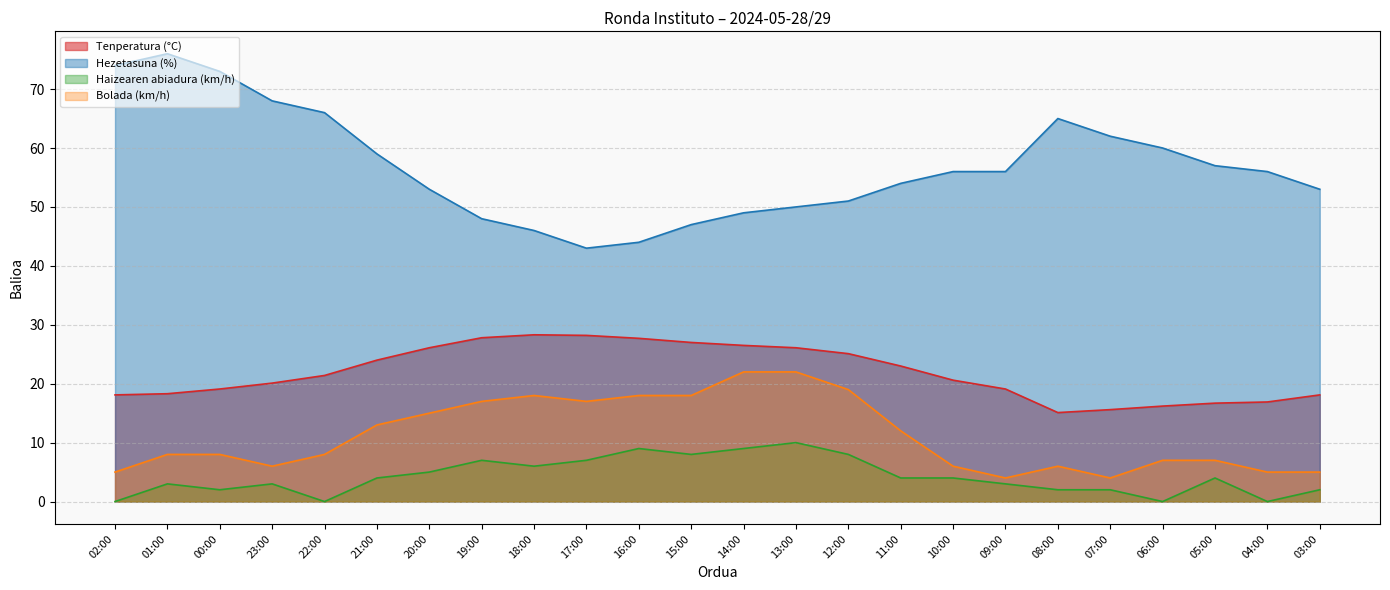

What is the maximum value for Haizearen abiadura (km/h)?

10.0